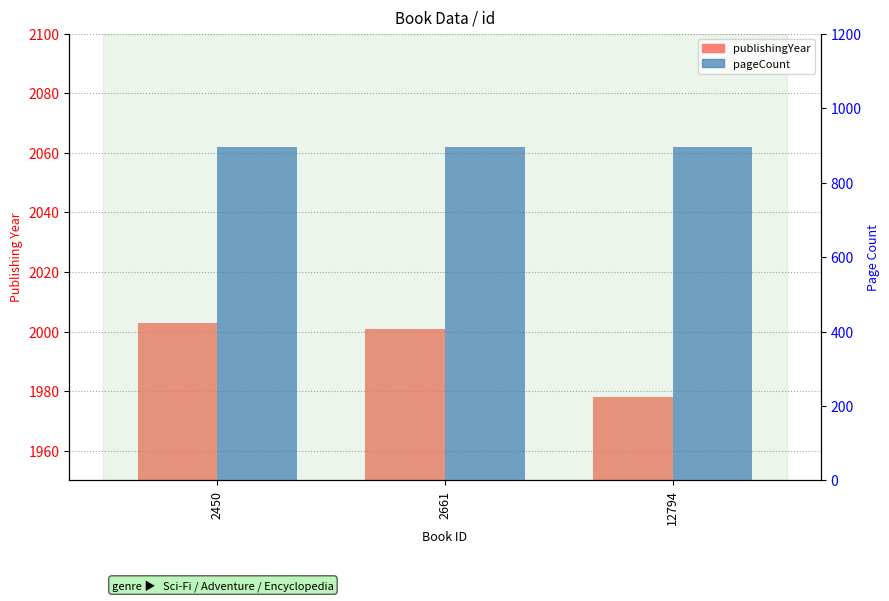

How many bars are there in each group?

2